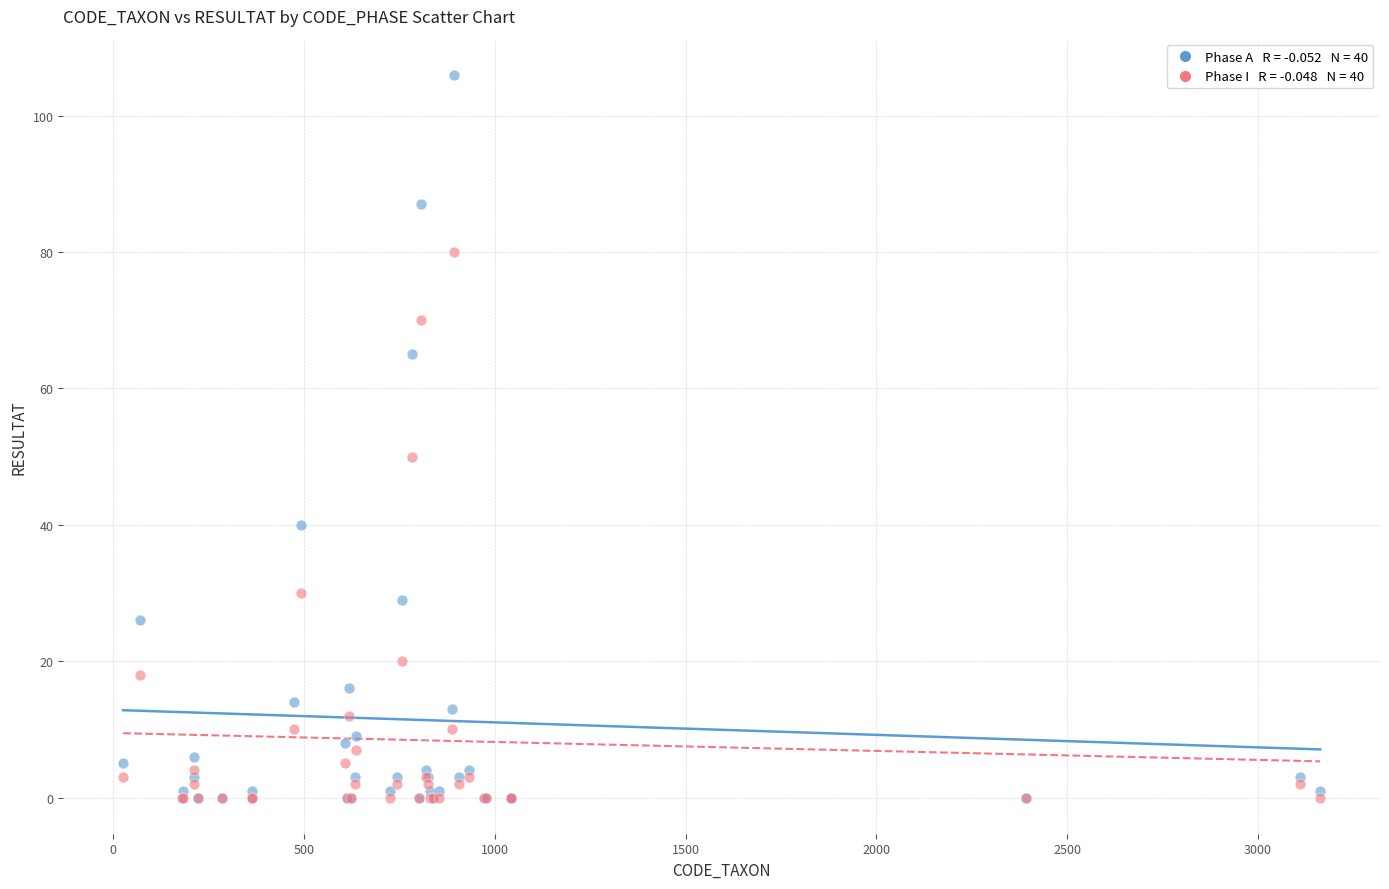

Across all series, what Y value is closest to 53?

50